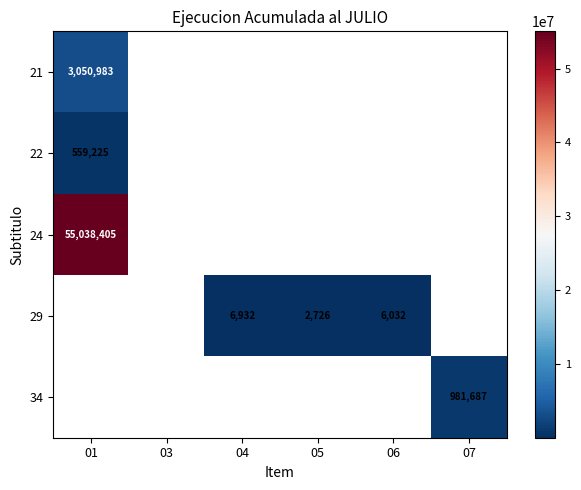

At how many categories does at least one series exceed 45183350?

1